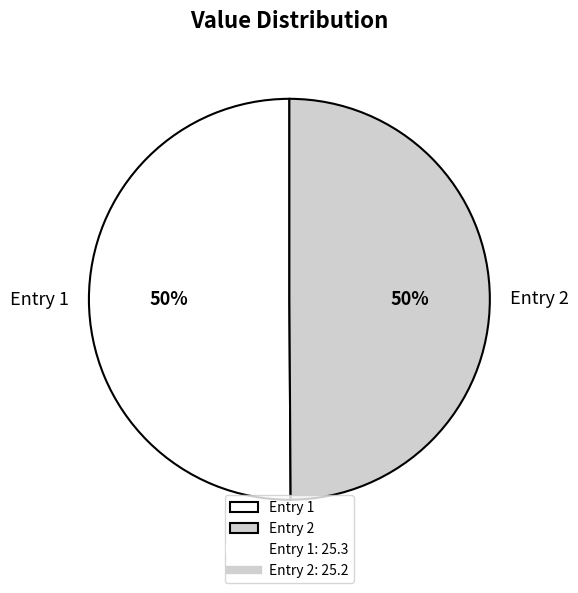

Do Entry 1 and Entry 2 together represent more than half of the pie?

Yes